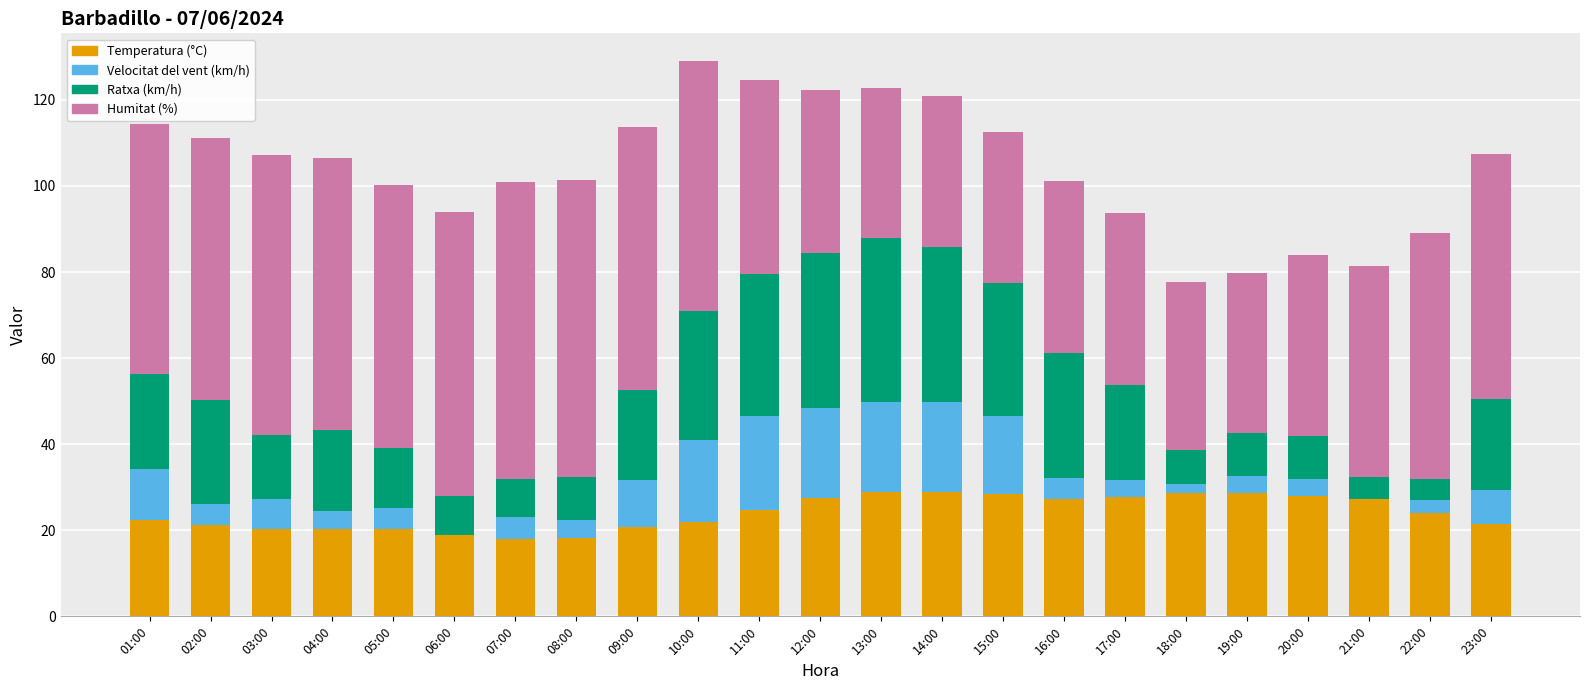

What is the maximum value for Temperatura (°C)?

28.8